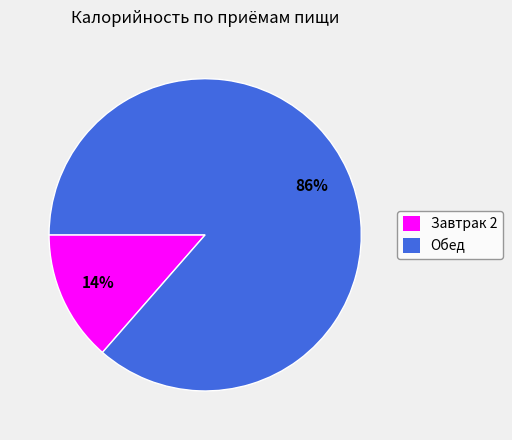

What percentage is the Завтрак 2 slice, to the nearest percent?

14%